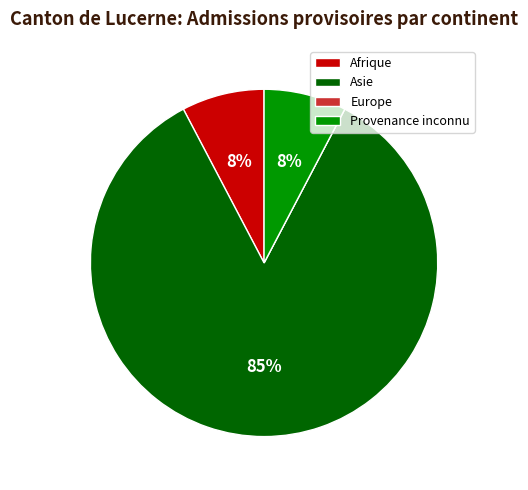

Which slice is the largest?

Asie